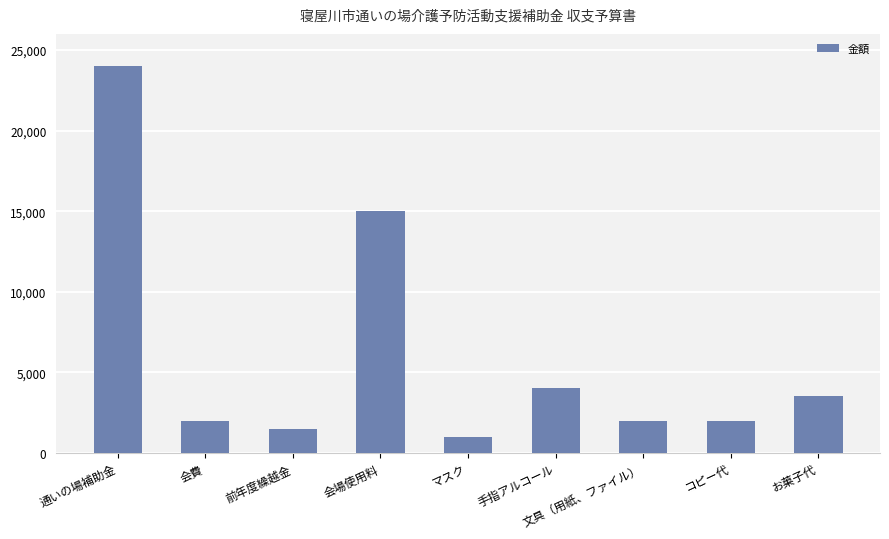

Does the chart contain stacked bars?

No